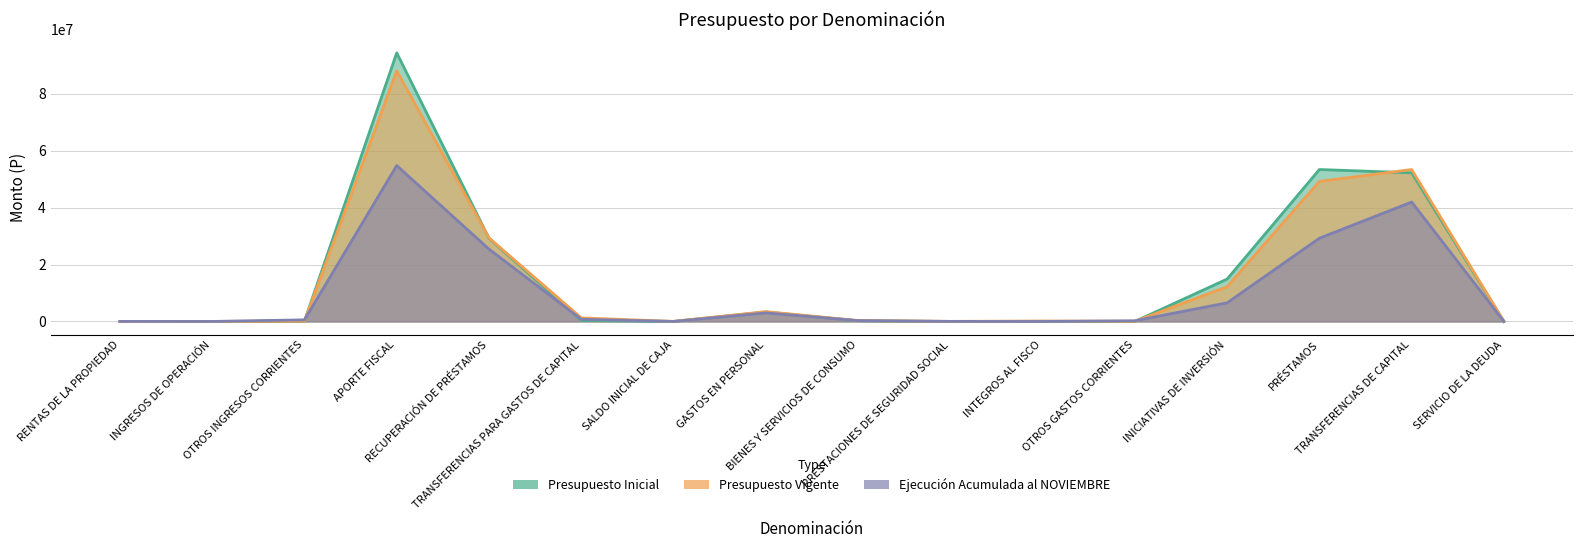

At which label does Presupuesto Vigente first exceed 311938?

APORTE FISCAL